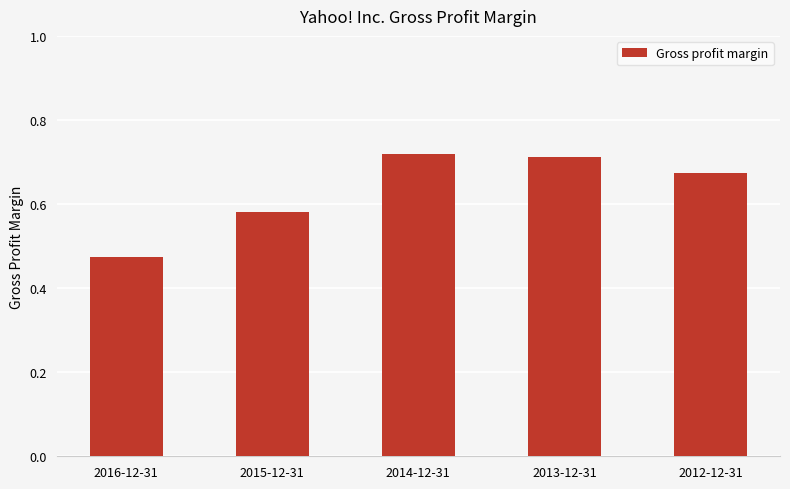

True or false: the data shows 1.2 at 2012-12-31.

False